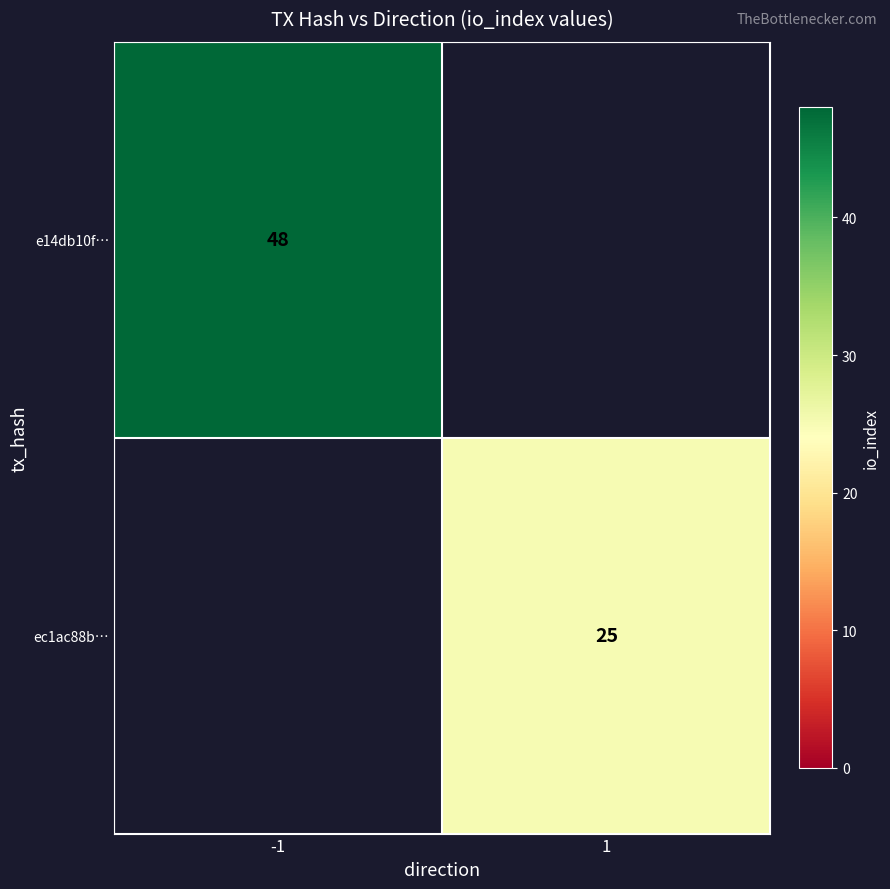

True or false: e14db10f… has a value of 48 at -1.

True